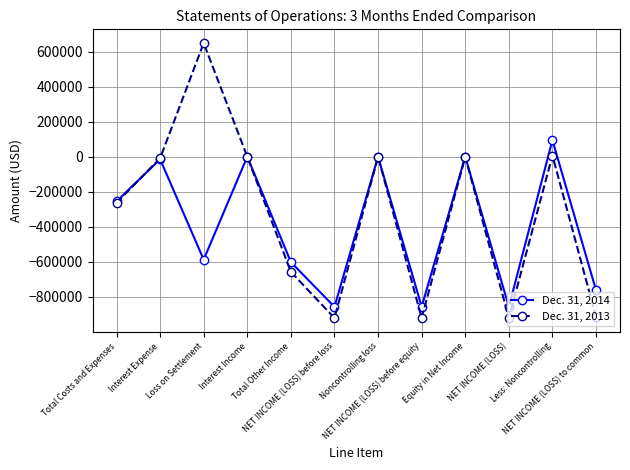

How many lines are shown in the chart?

2